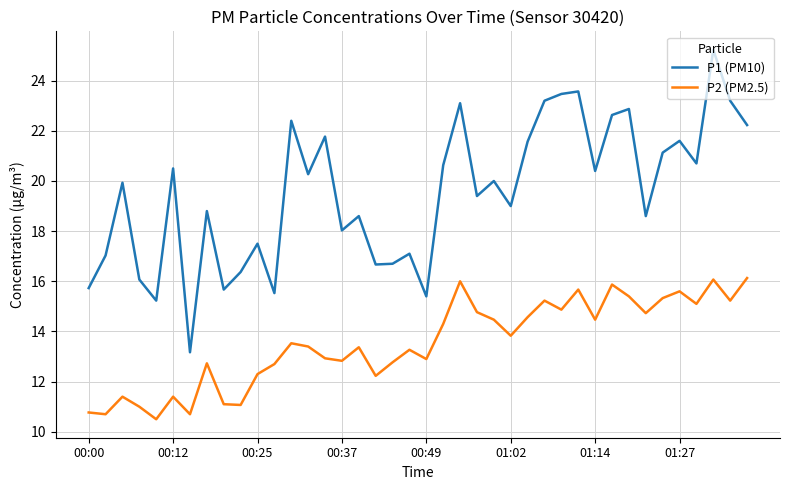

What is the greatest value displayed?

25.2